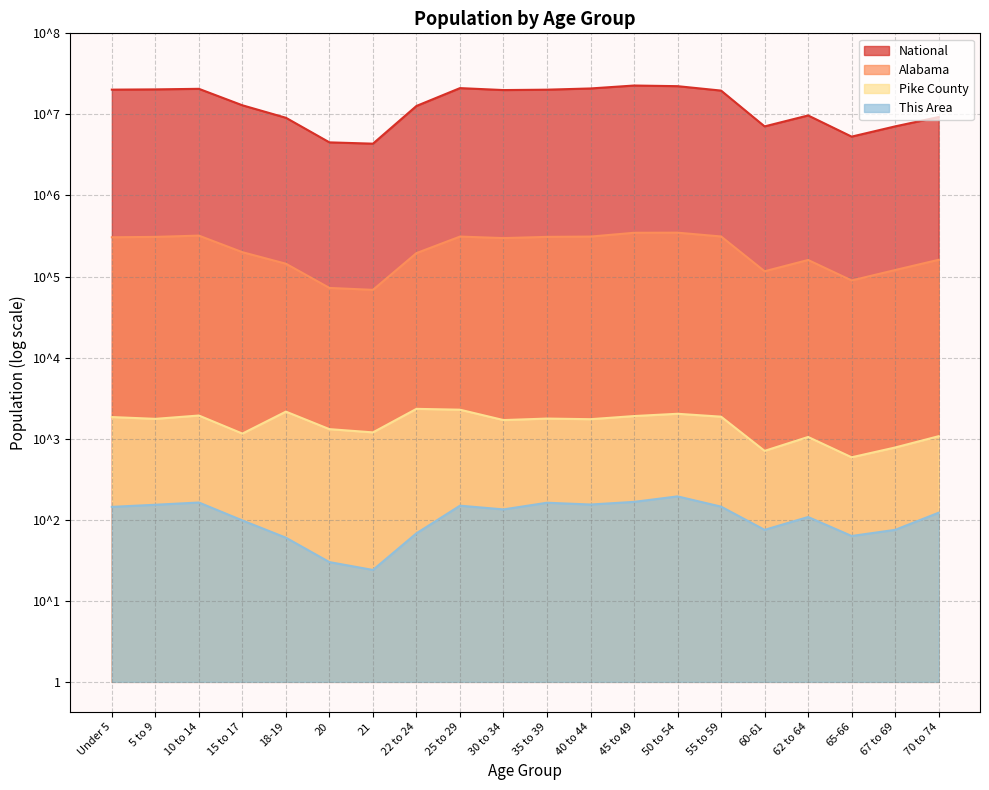

What position from the right is 20?

15